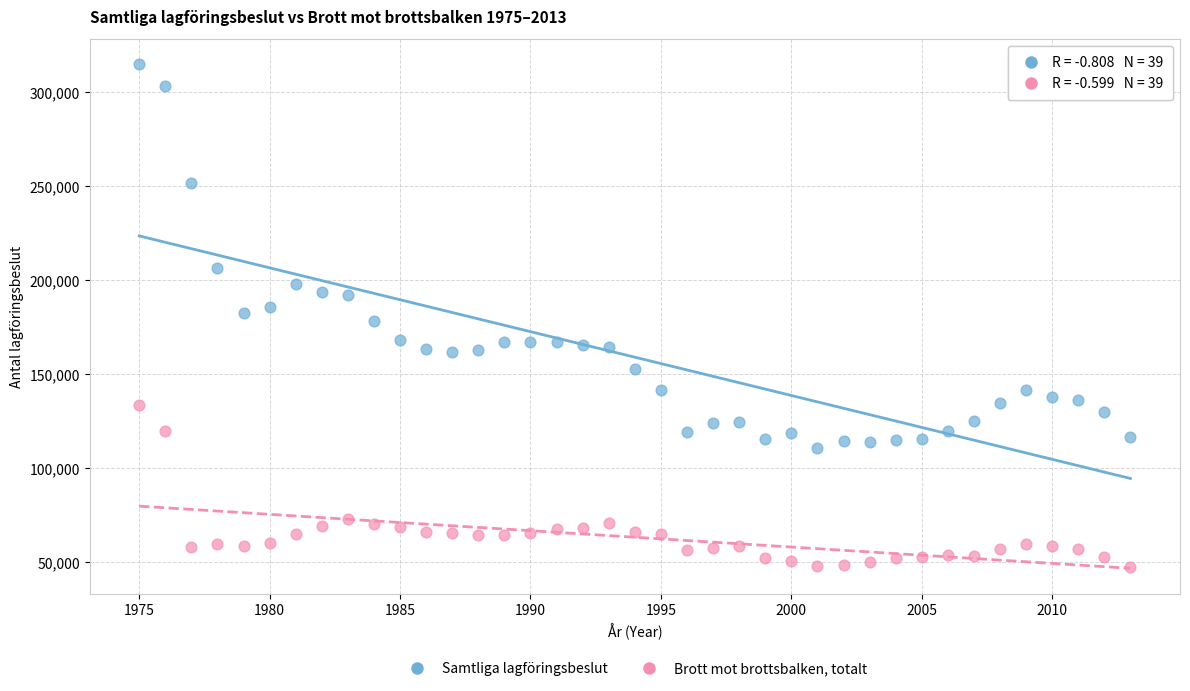

Across all data points, what is the range of Y values (max minus min)?

267363